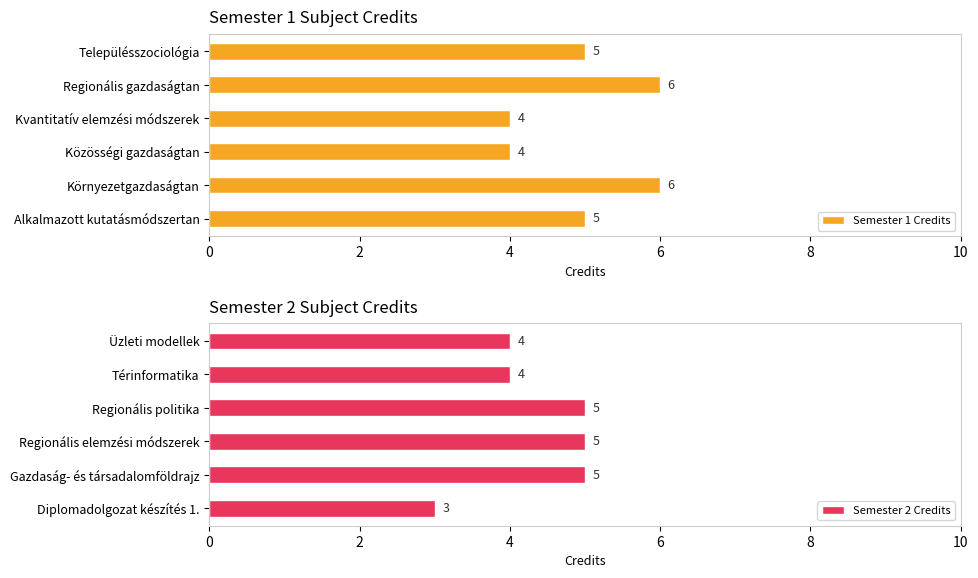

How many Semester 1 Credits values are between 4 and 6?

6